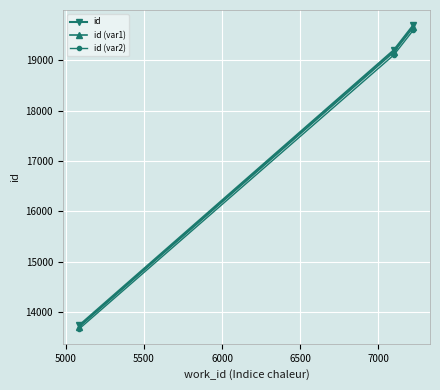

Does the chart have visible grid lines?

Yes